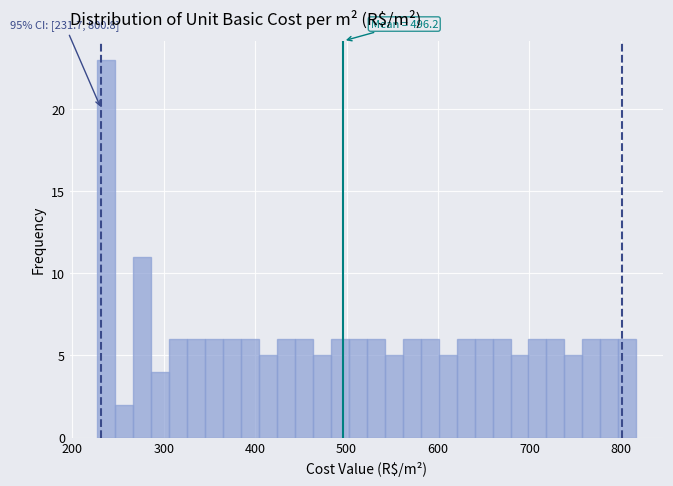

Read against the x-axis, roughly where is the centre of the tallest bar?

240